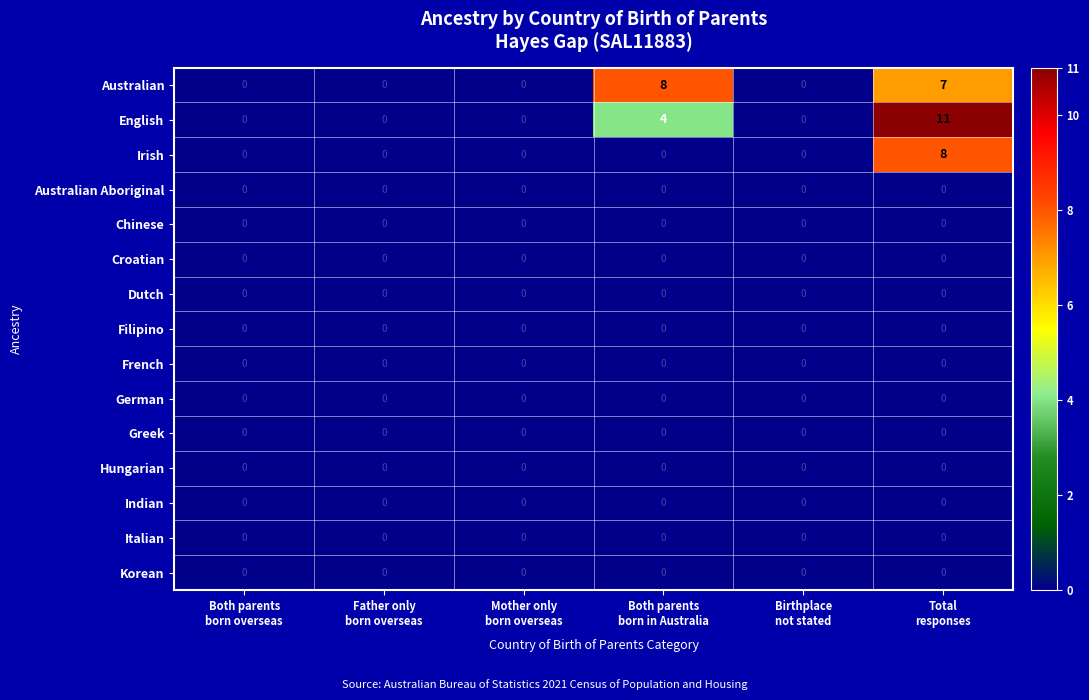

What is the greatest value displayed?

11